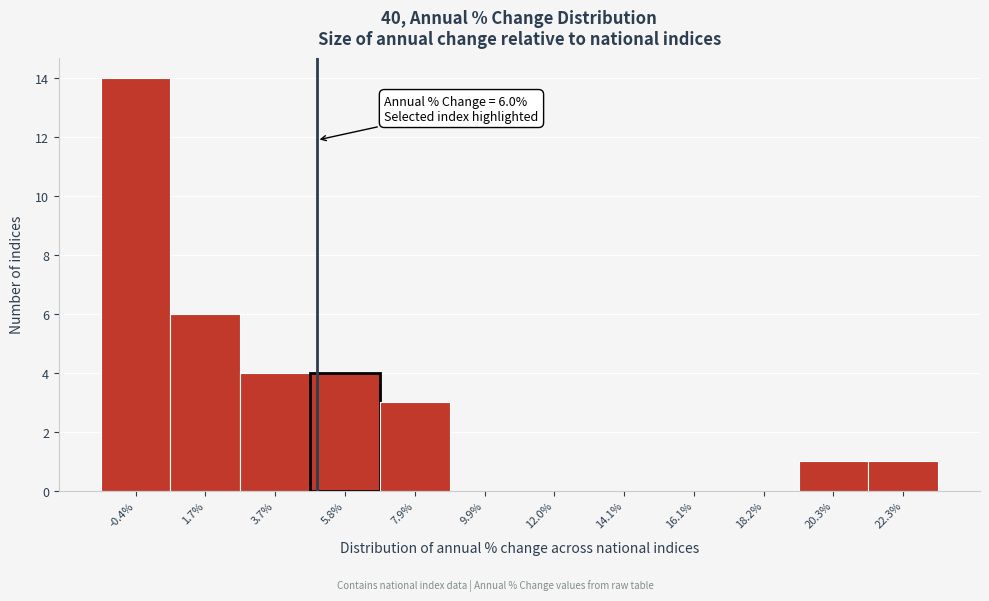

Reading right to left, extract all data points from this chart.

22.3%=1	20.3%=1	18.2%=0	16.1%=0	14.1%=0	12.0%=0	9.9%=0	7.9%=3	5.8%=4	3.7%=4	1.7%=6	-0.4%=14